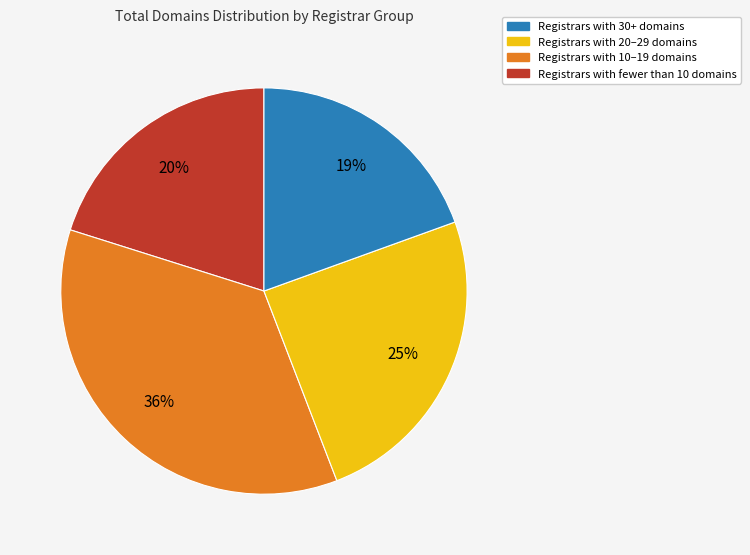

Does any single category account for the majority?

No